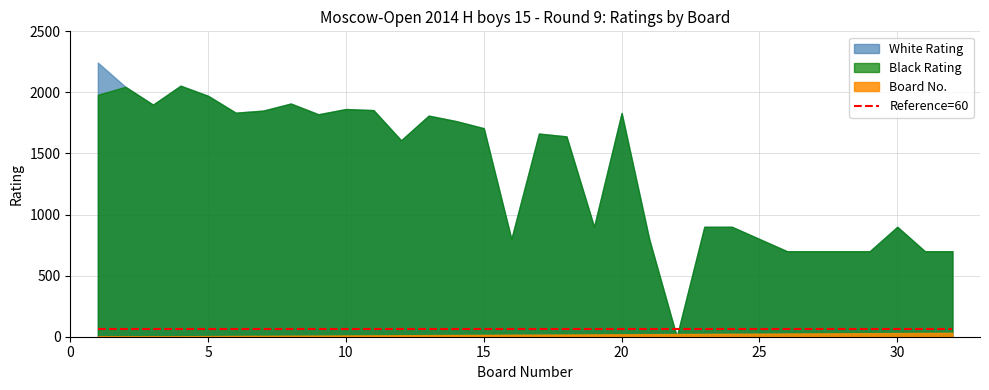

Which label corresponds to the largest value in the chart?

1